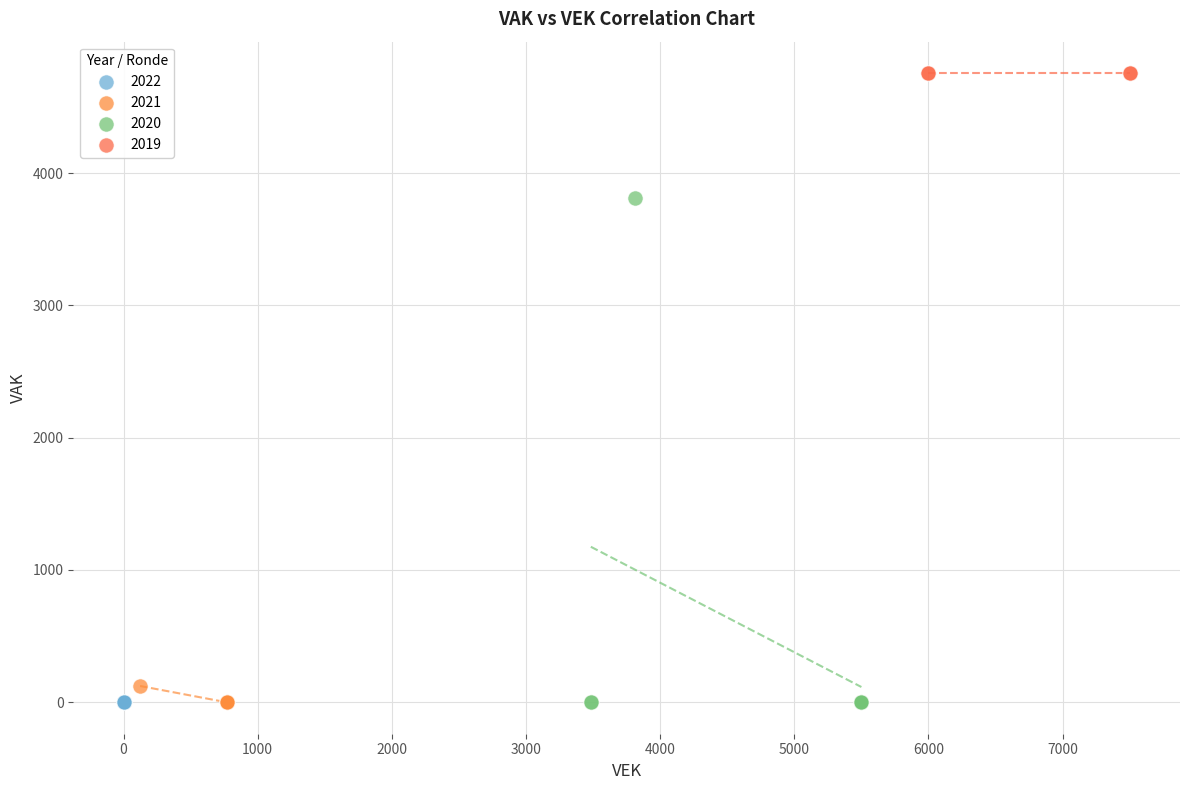

Which series contains the highest Y value?

2019